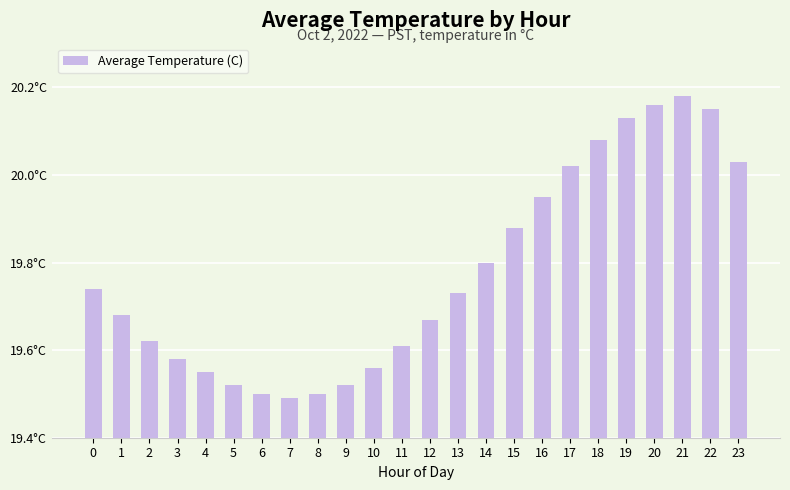

What is the greatest value displayed?

20.2